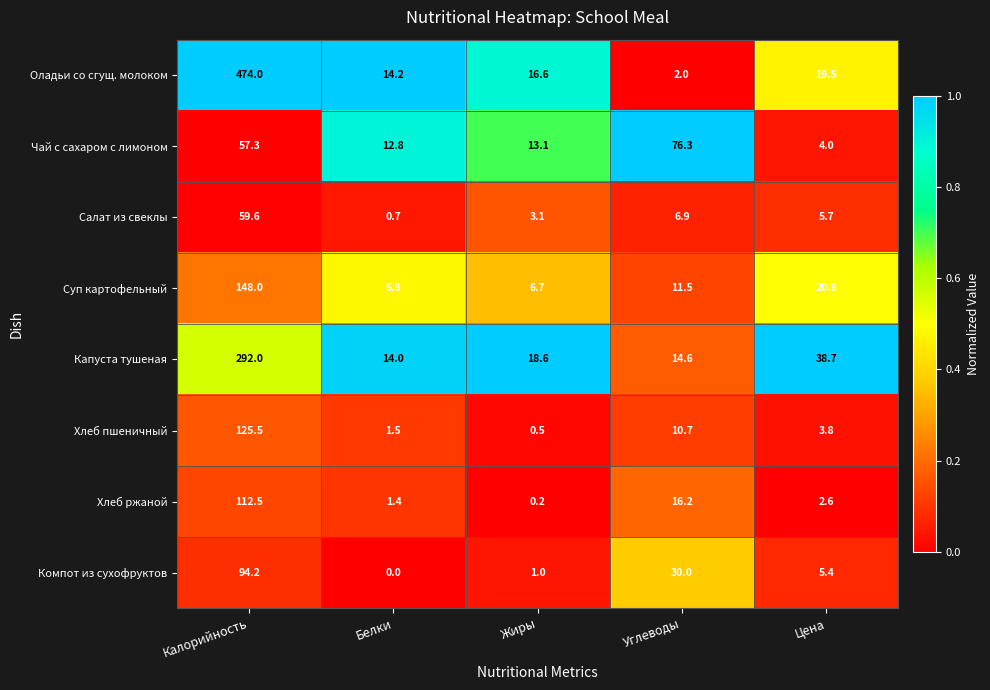

List the series in order of their peak value, lowest first.

Салат из свеклы, Чай с сахаром с лимоном, Компот из сухофруктов, Хлеб ржаной, Хлеб пшеничный, Суп картофельный, Капуста тушеная, Оладьи со сгущ. молоком